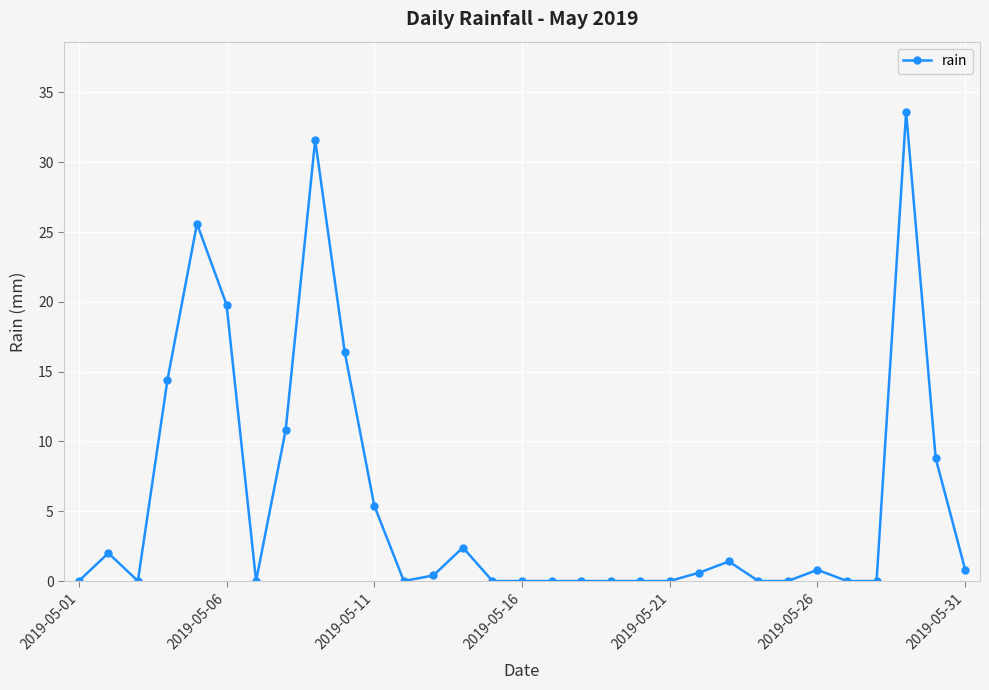

What is the value of the 9th point from the left?

31.6